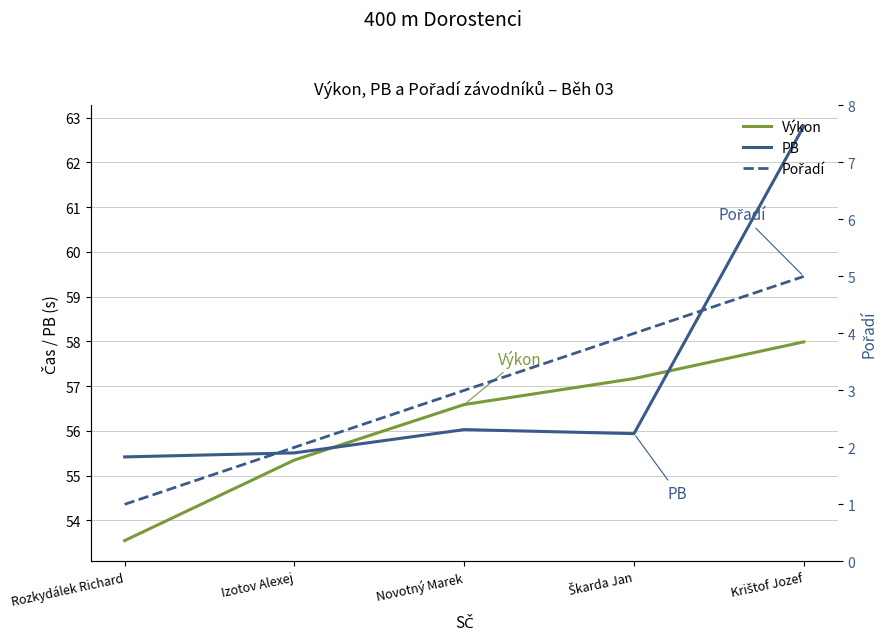

What is the difference between the Výkon values at Rozkydálek Richard and Izotov Alexej?

1.8